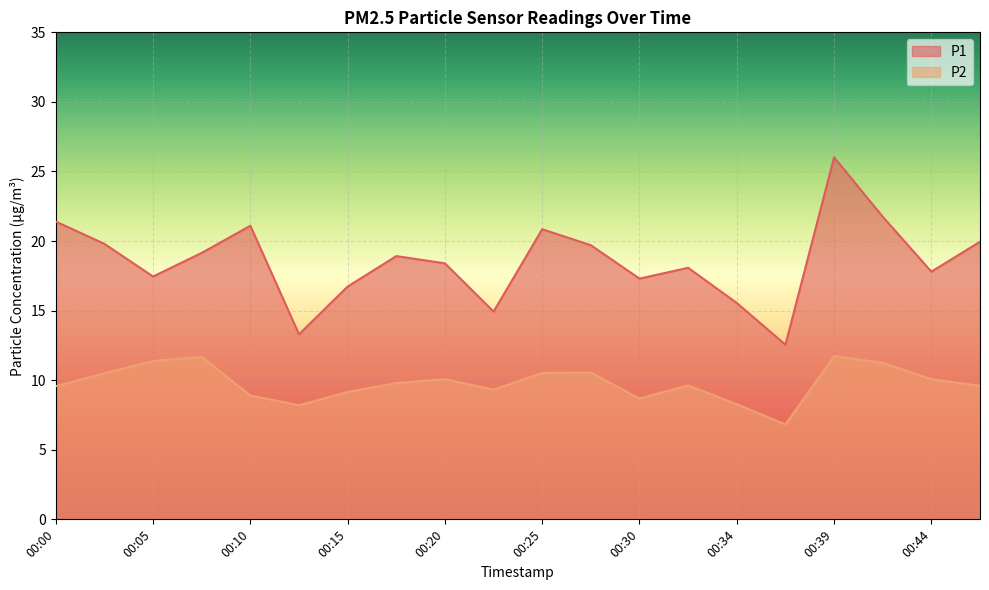

Is the value of P1 at 00:34 greater than the value of P2 at 00:13?

Yes